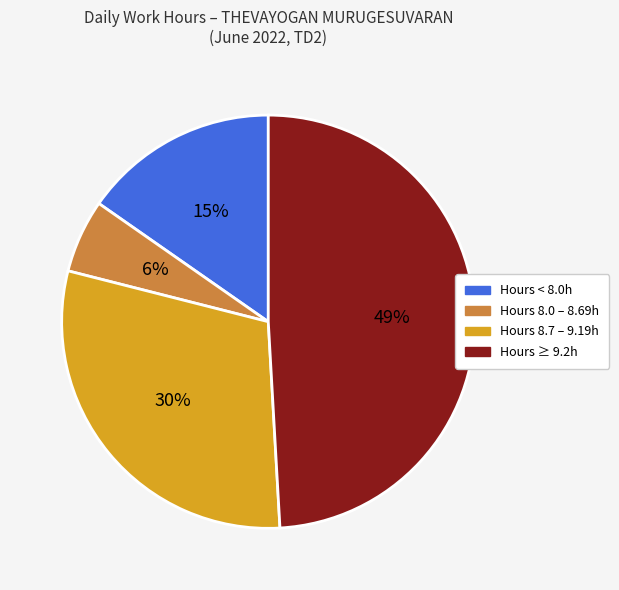

Is there any slice that represents more than half of the pie?

No